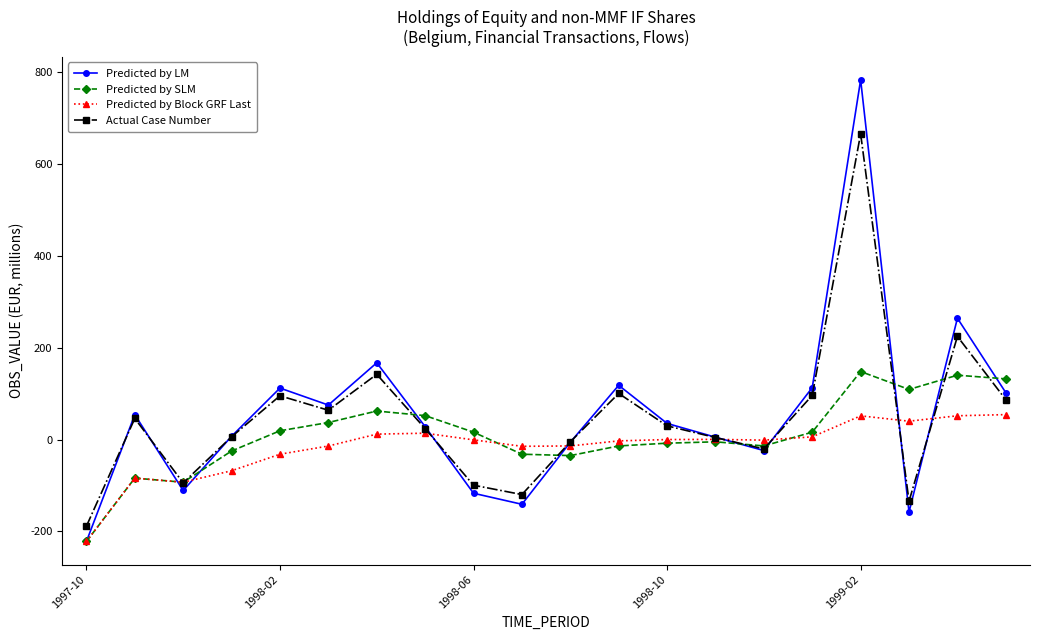

What is the highest value of the Predicted by SLM series?

148.0